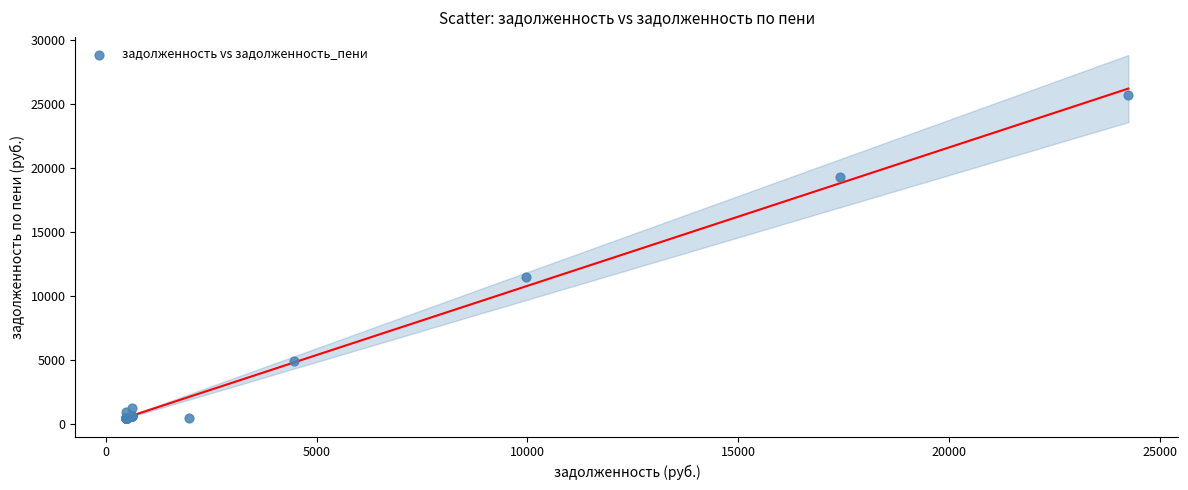

What Y value in the scatter plot is closest to 13067?

11466.2